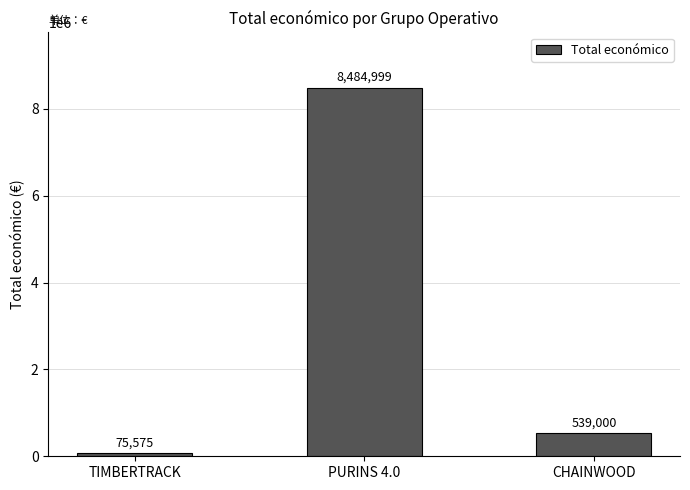

At which label does the data first exceed 539000?

PURINS 4.0